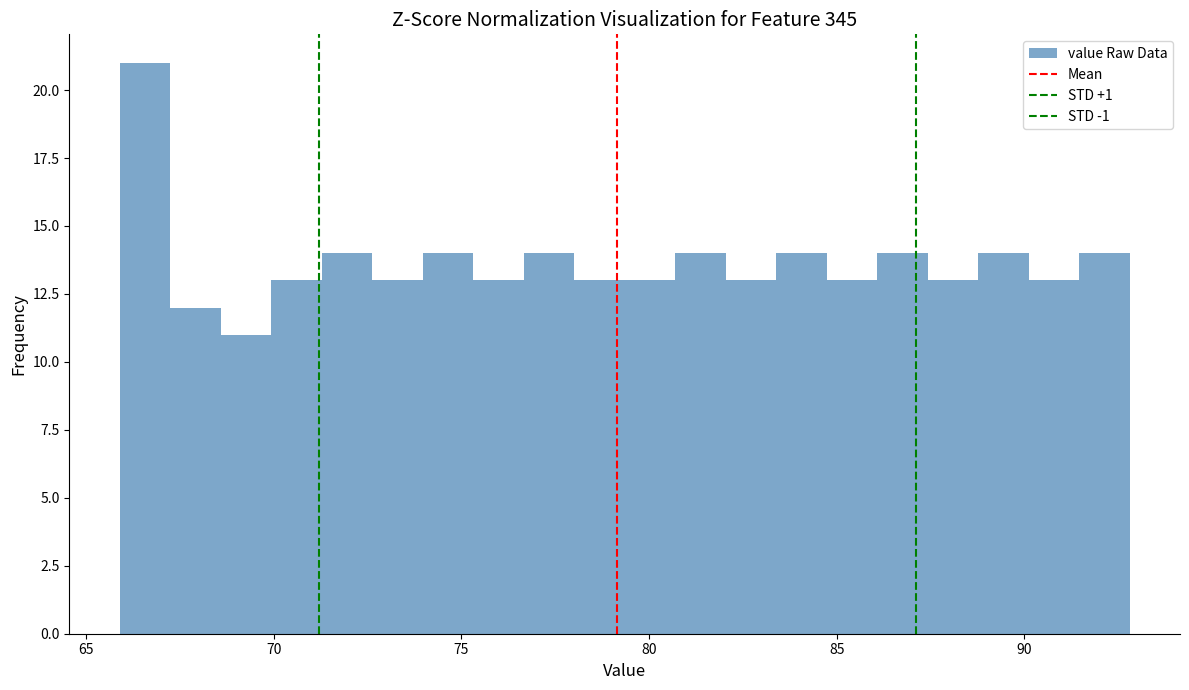

Read against the x-axis, roughly where is the centre of the tallest bar?

66.5